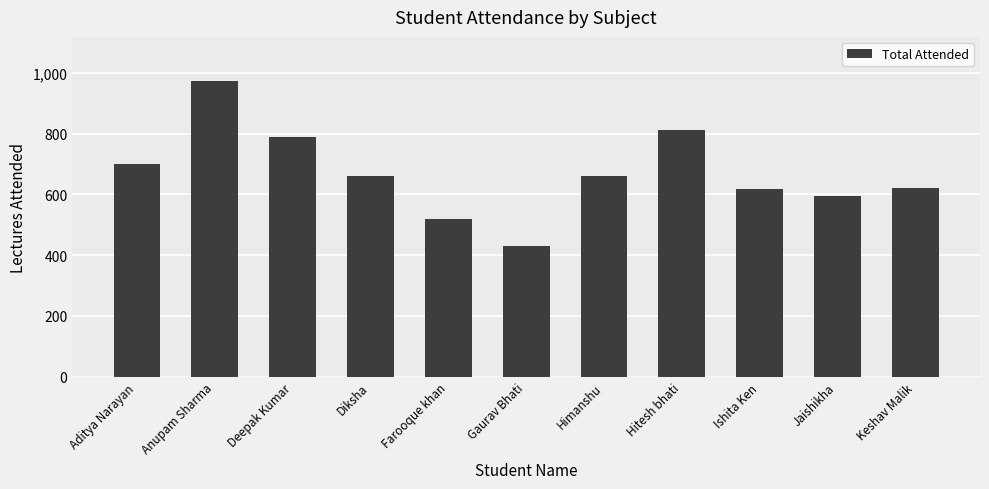

How many bars are there in total?

11